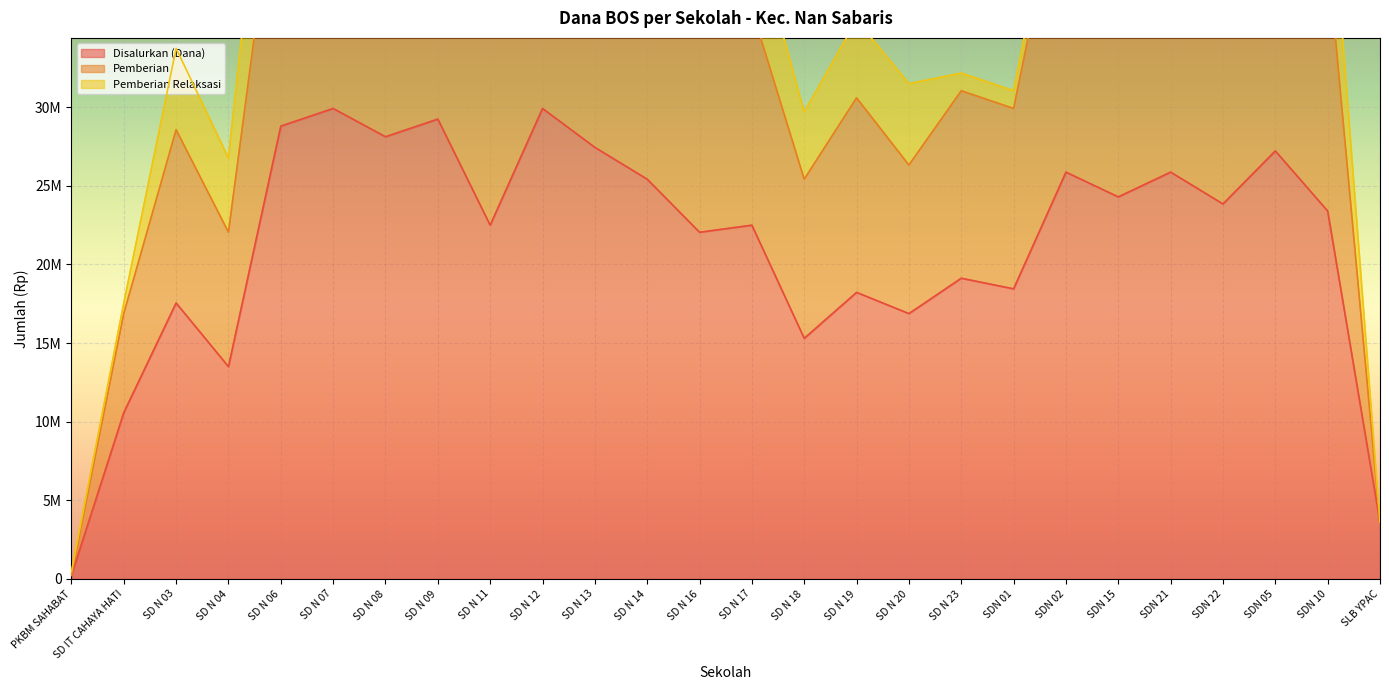

True or false: Siswa Disalurkan has a value of 26121145 at SD N 16.

False